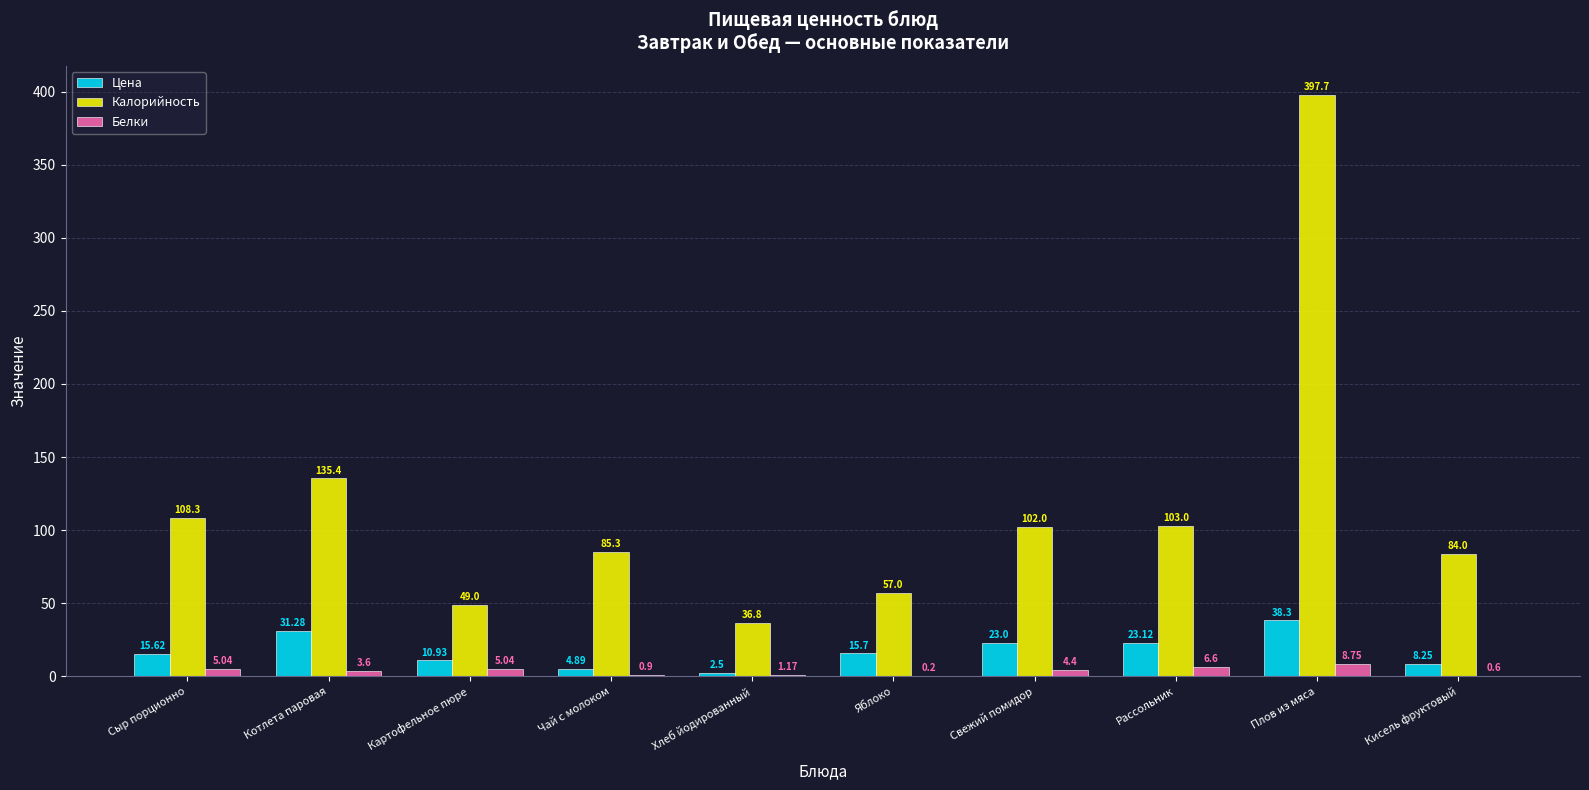

Is it true that Калорийность equals 578.2 at Плов из мяса?

False